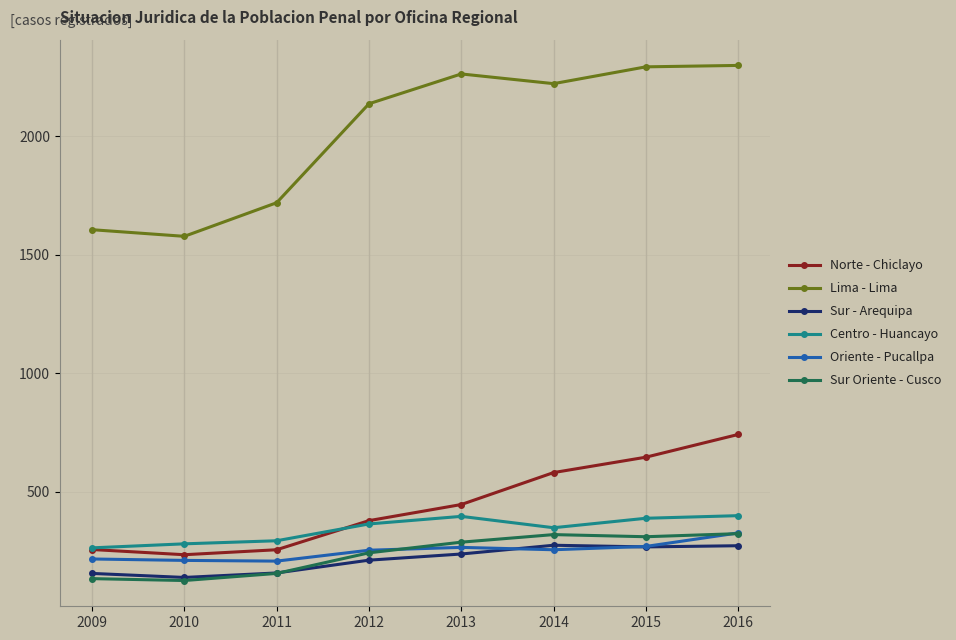

The value of Lima - Lima at 2015 is 925. True or false?

False